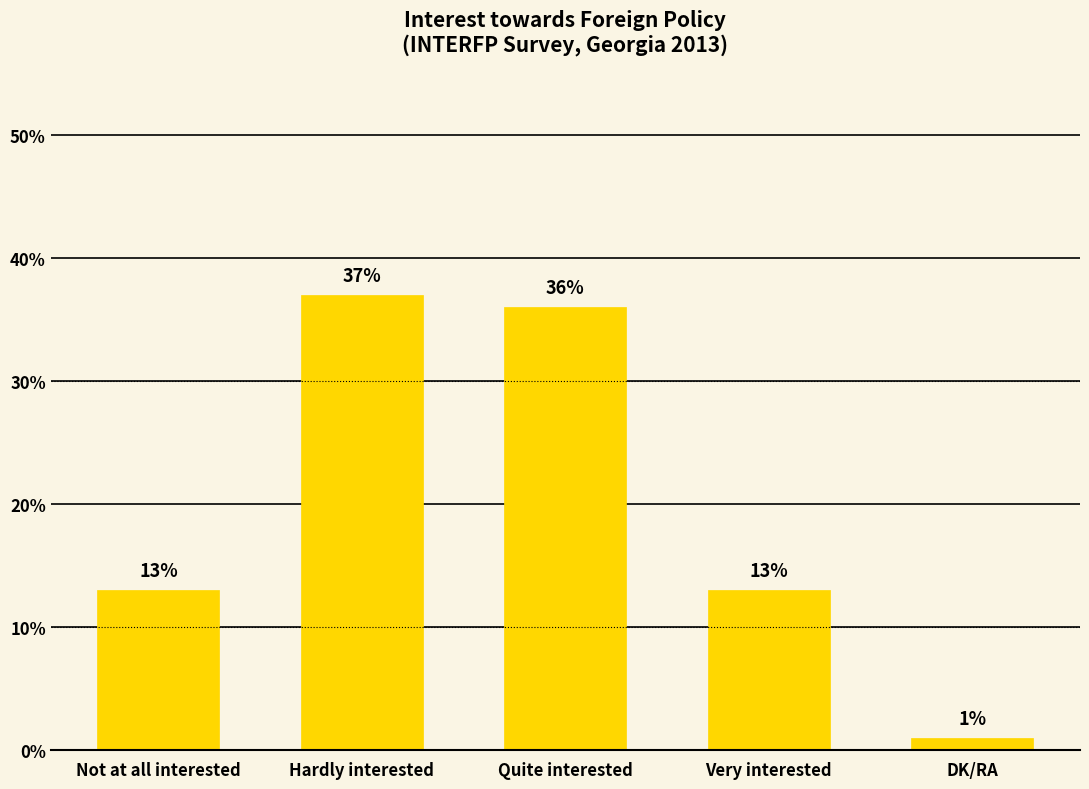

What is the label of the 2nd bar from the left?

Hardly interested